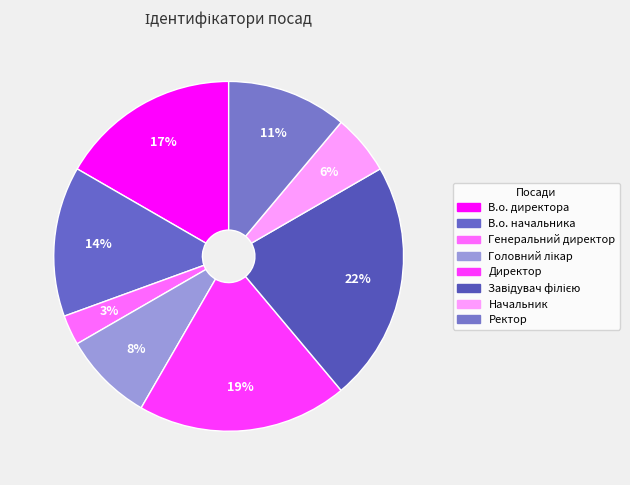

What percentage do Ректор and Завідувач філією together represent?

33.3%